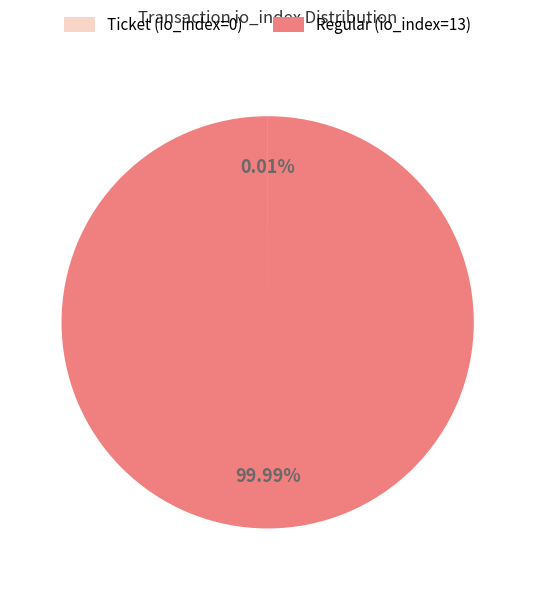

What is the majority slice?

Regular (io_index=13)